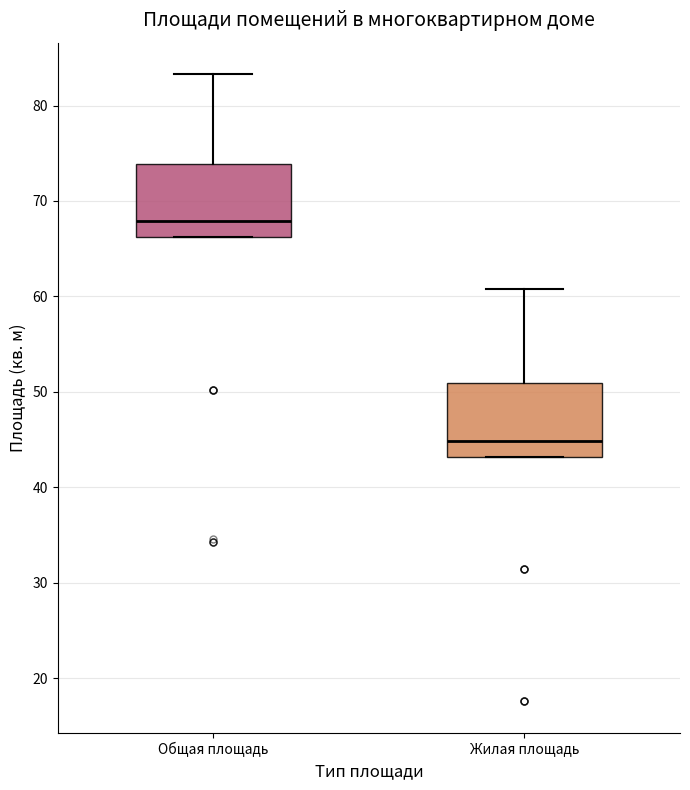

Which box has the highest median line?

Общая площадь